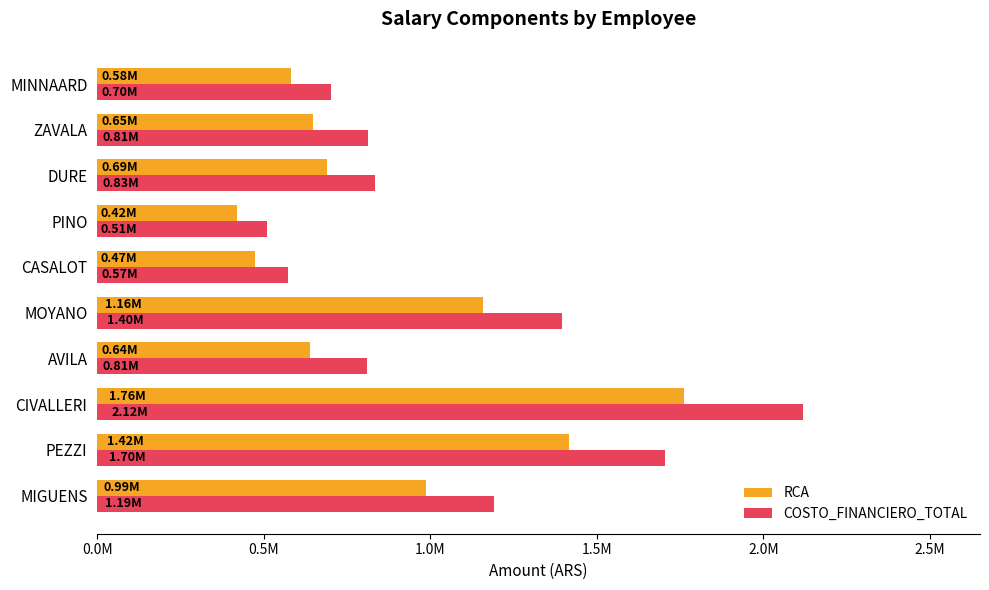

What are all the series names shown in the legend?

RCA, COSTO_FINANCIERO_TOTAL